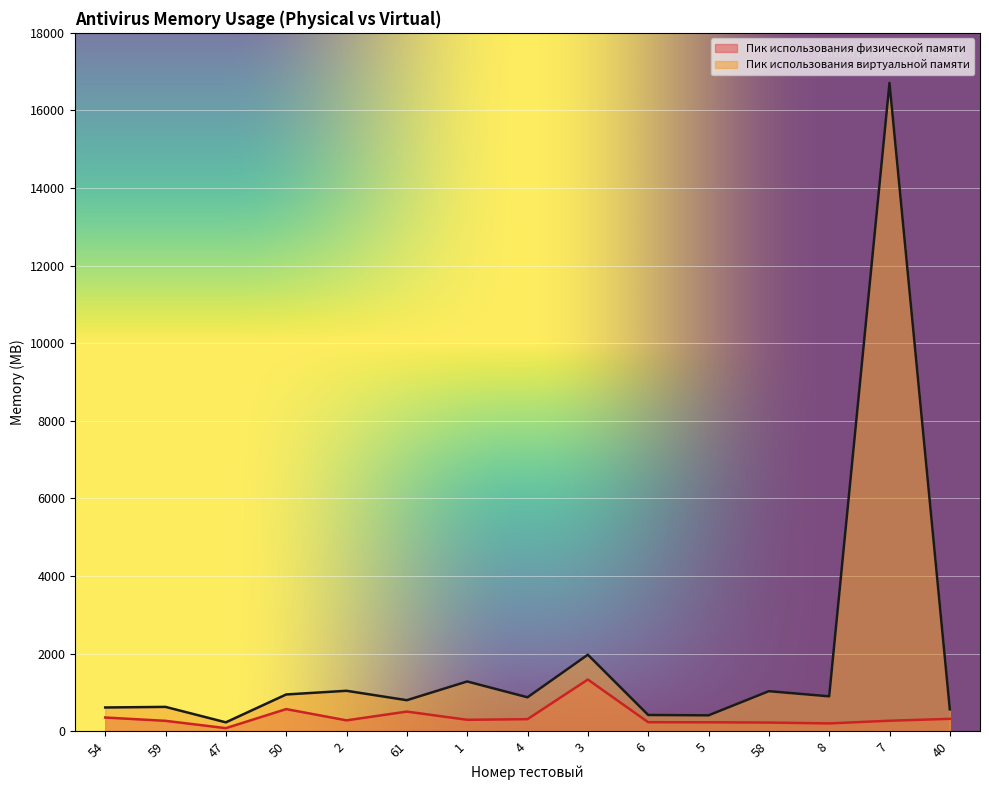

What value does the Пик использования виртуальной памяти series have at 2?

1040.0